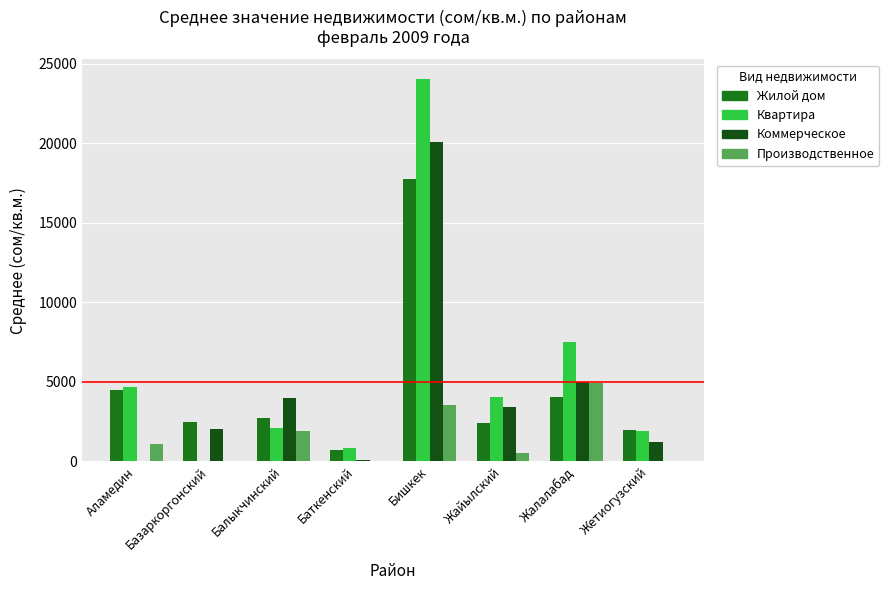

How many categories are shown in the chart?

8